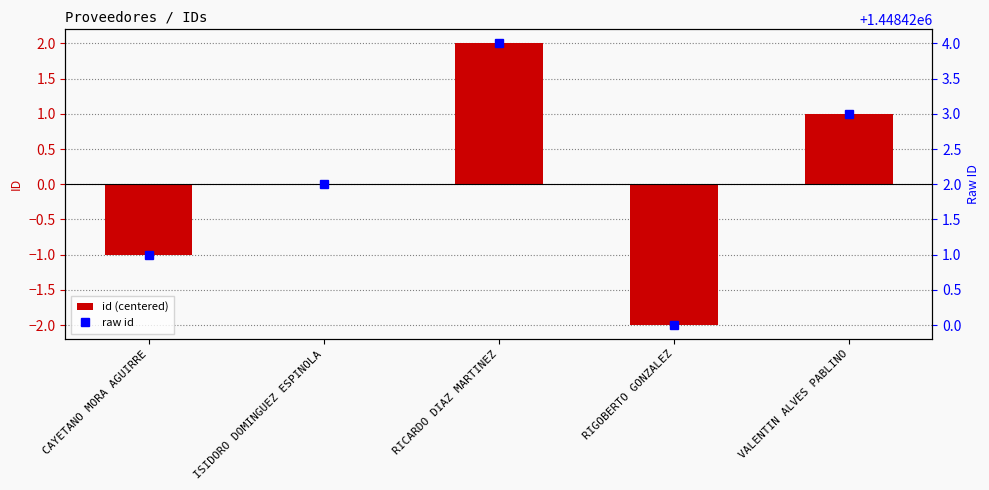

Reading right to left, what are all the values shown in this chart?

id (centered): VALENTIN ALVES PABLINO=1	RIGOBERTO GONZALEZ=-2	RICARDO DIAZ MARTINEZ=2	ISIDORO DOMINGUEZ ESPINOLA=0	CAYETANO MORA AGUIRRE=-1
raw id: VALENTIN ALVES PABLINO=1448423	RIGOBERTO GONZALEZ=1448420	RICARDO DIAZ MARTINEZ=1448424	ISIDORO DOMINGUEZ ESPINOLA=1448422	CAYETANO MORA AGUIRRE=1448421